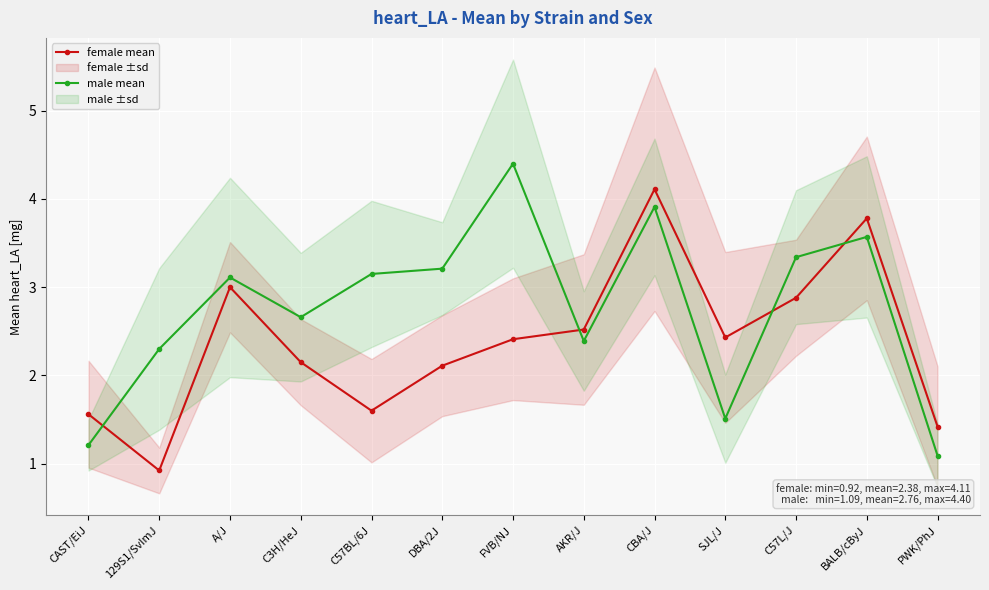

What is the difference between the second highest and minimum values in the female mean series?

2.9